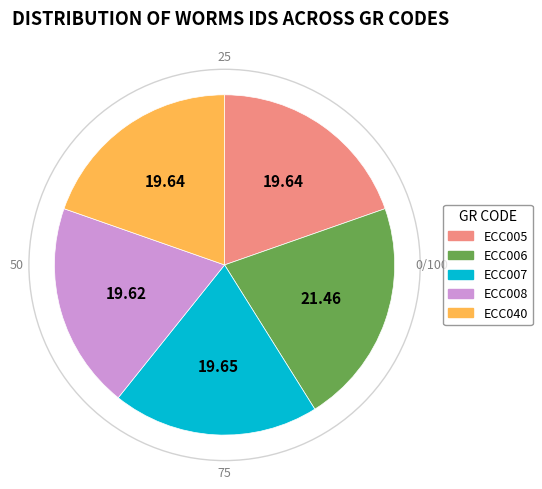

Does ECC007 represent more than half of the total?

No